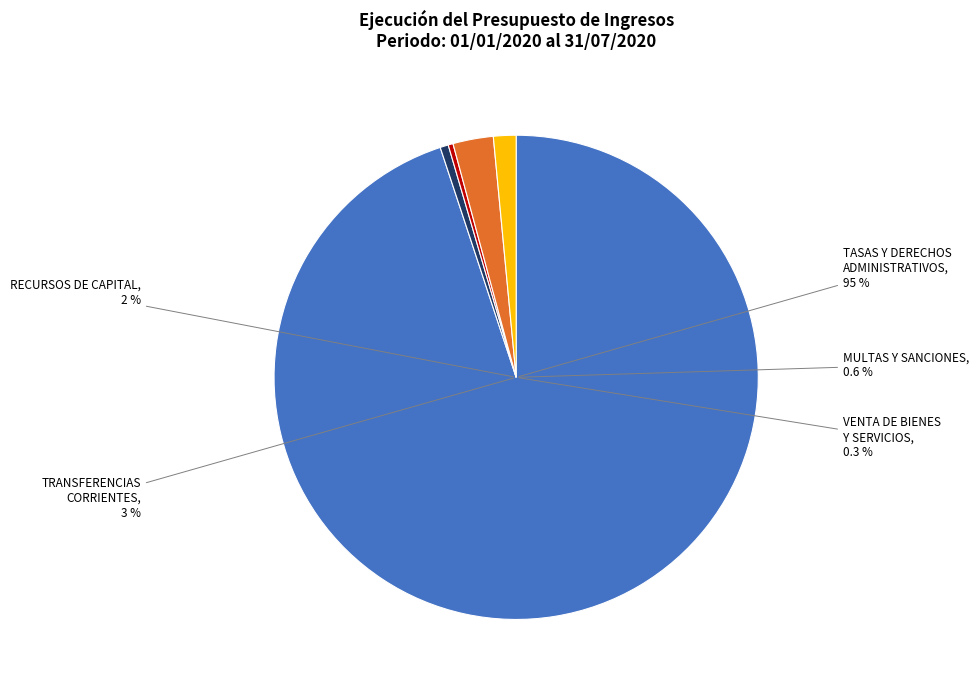

Between MULTAS, SANCIONES E INTERESES DE MORA and TASAS Y DERECHOS ADMINISTRATIVOS, which is larger?

TASAS Y DERECHOS ADMINISTRATIVOS